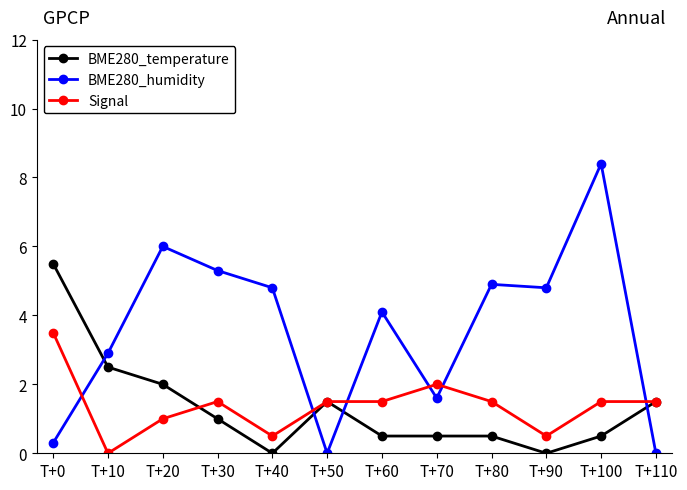

True or false: BME280_temperature has more than 2 points higher than both neighbors.

False